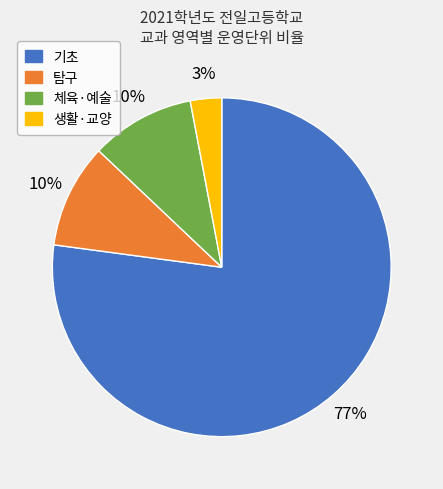

Is the sum of 생활·교양 and 체육·예술 greater than half?

No